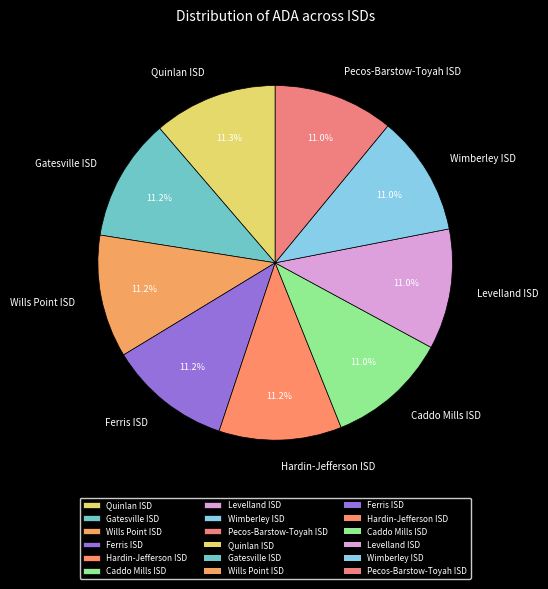

Is Pecos-Barstow-Toyah ISD the majority of the pie?

No